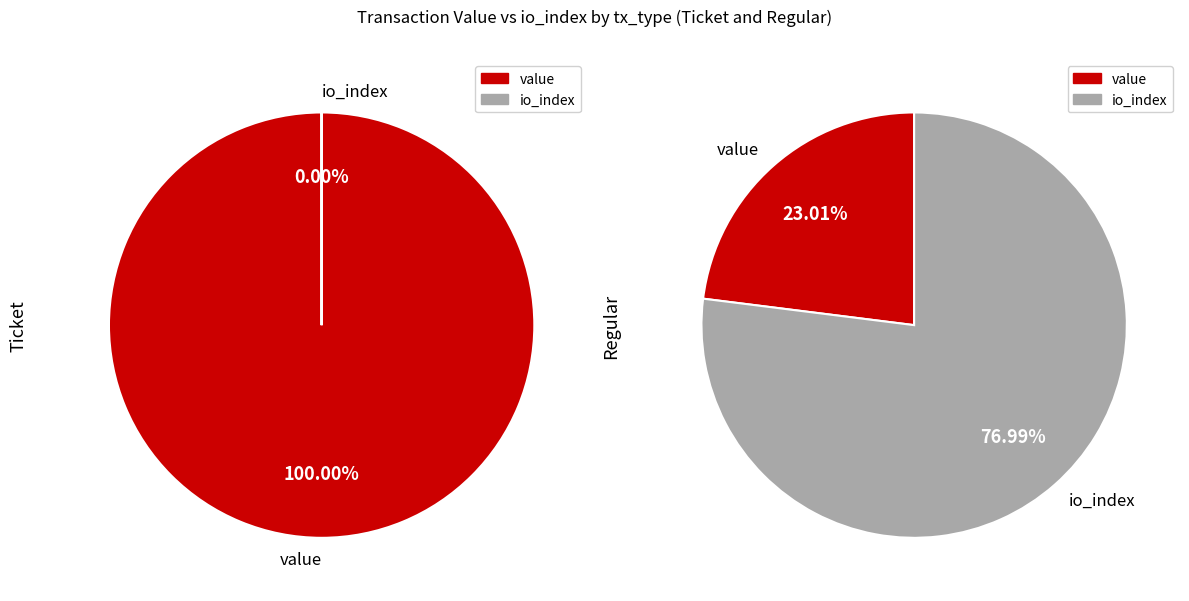

How many slices are in this pie chart?

2